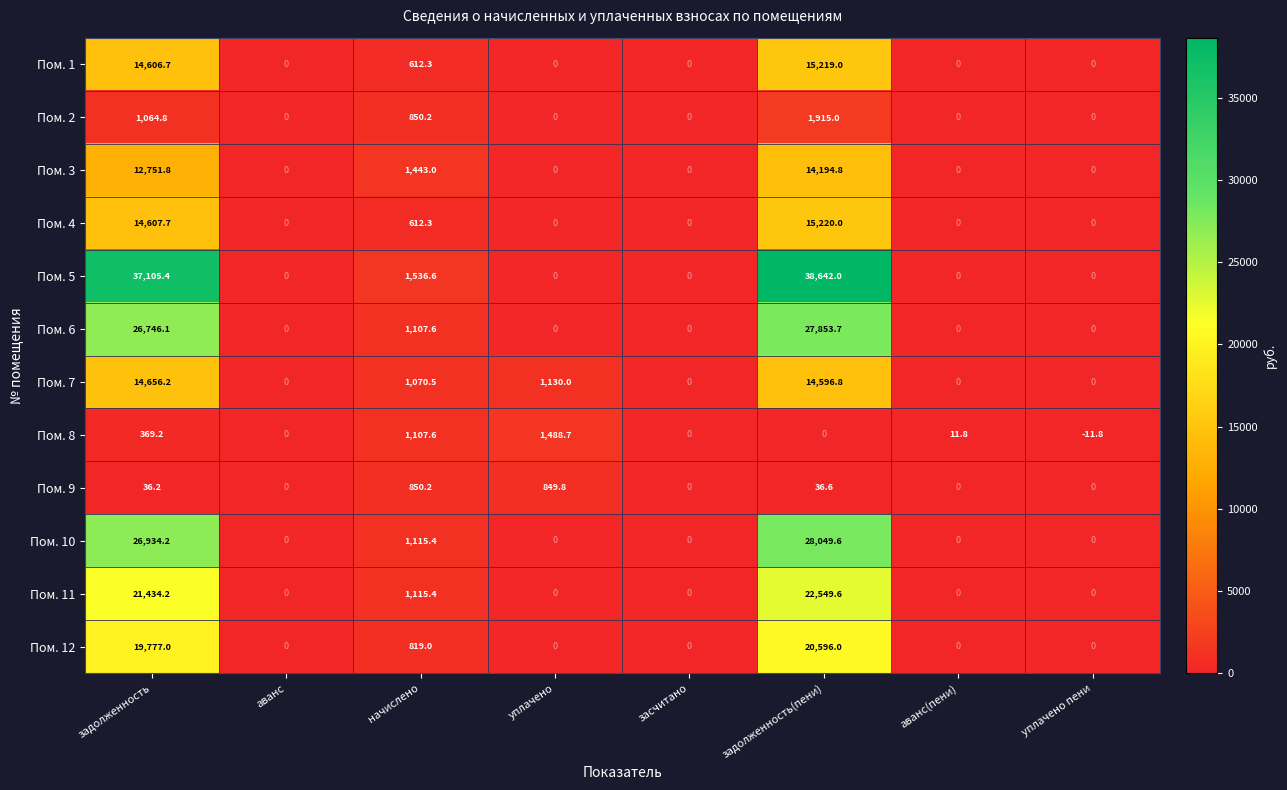

Which series has the largest total across all categories?

Пом. 5